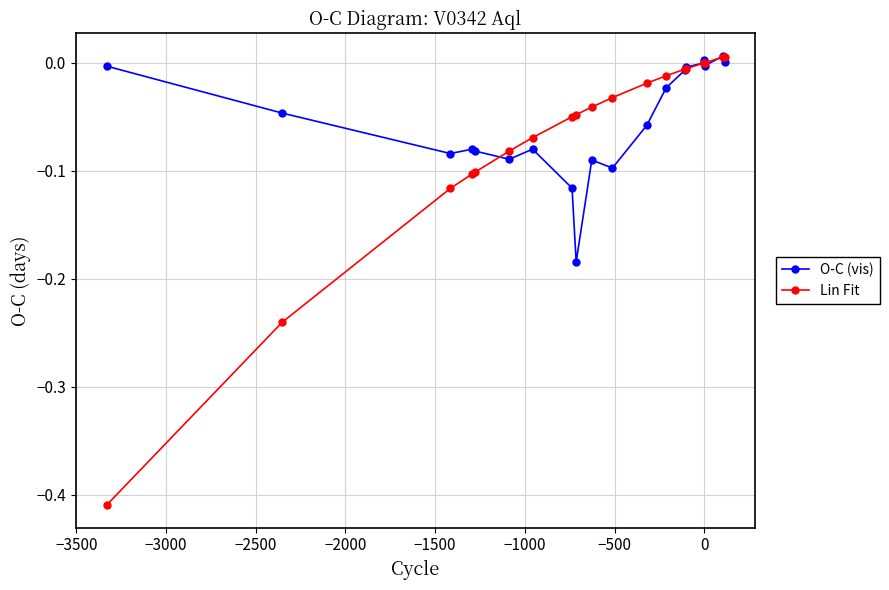

Which series has the largest range (max minus min)?

Lin Fit